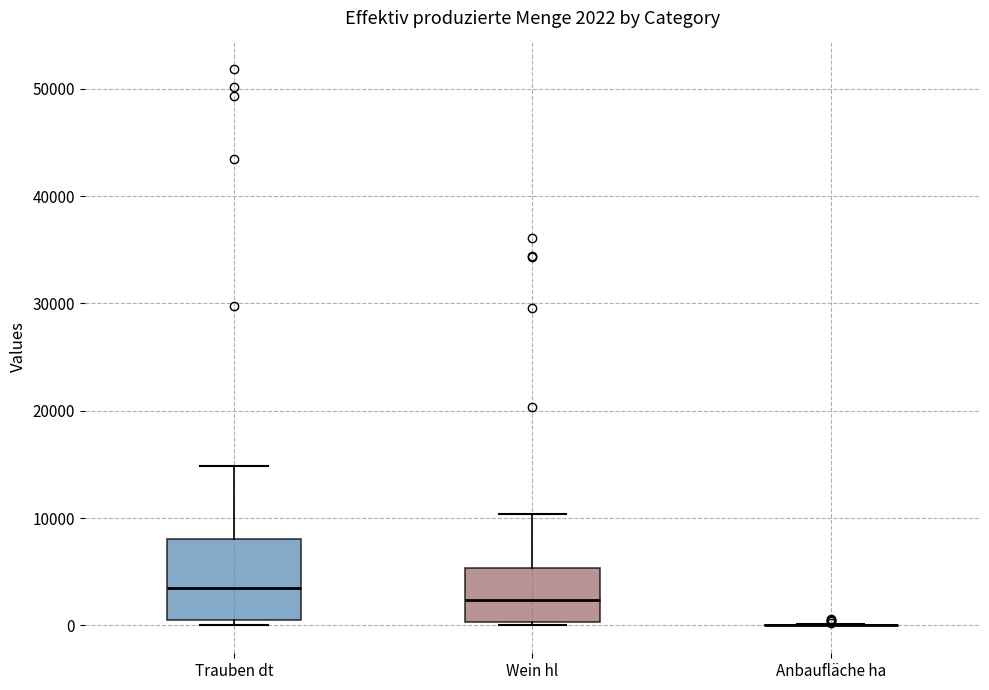

Comparing the boxes themselves (not the whiskers), which one is the tallest?

Trauben dt